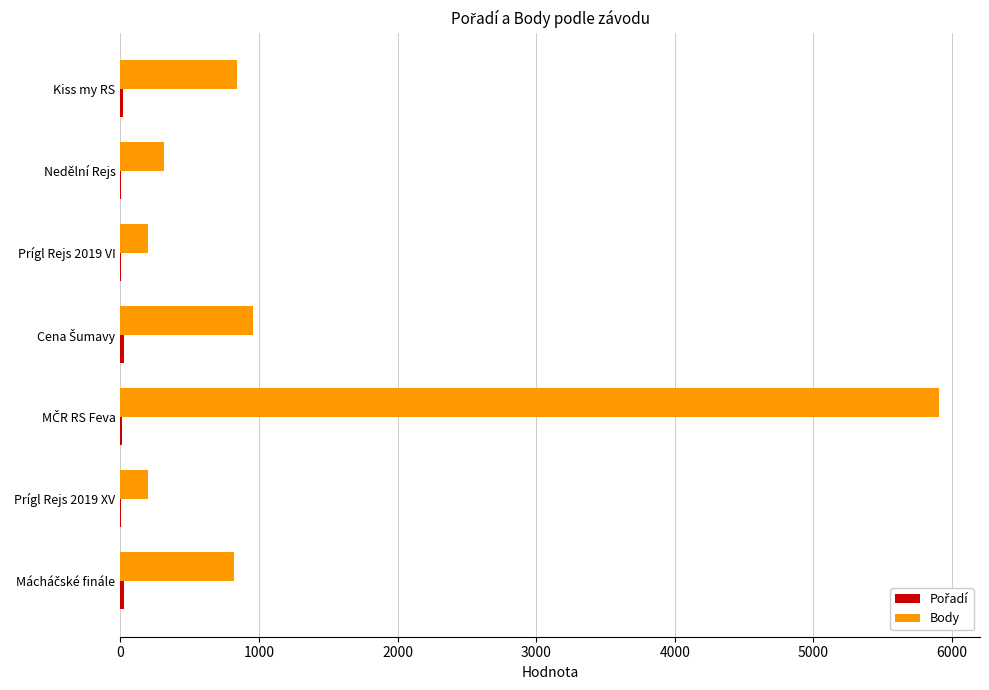

What is the sum of all Body values?

9248